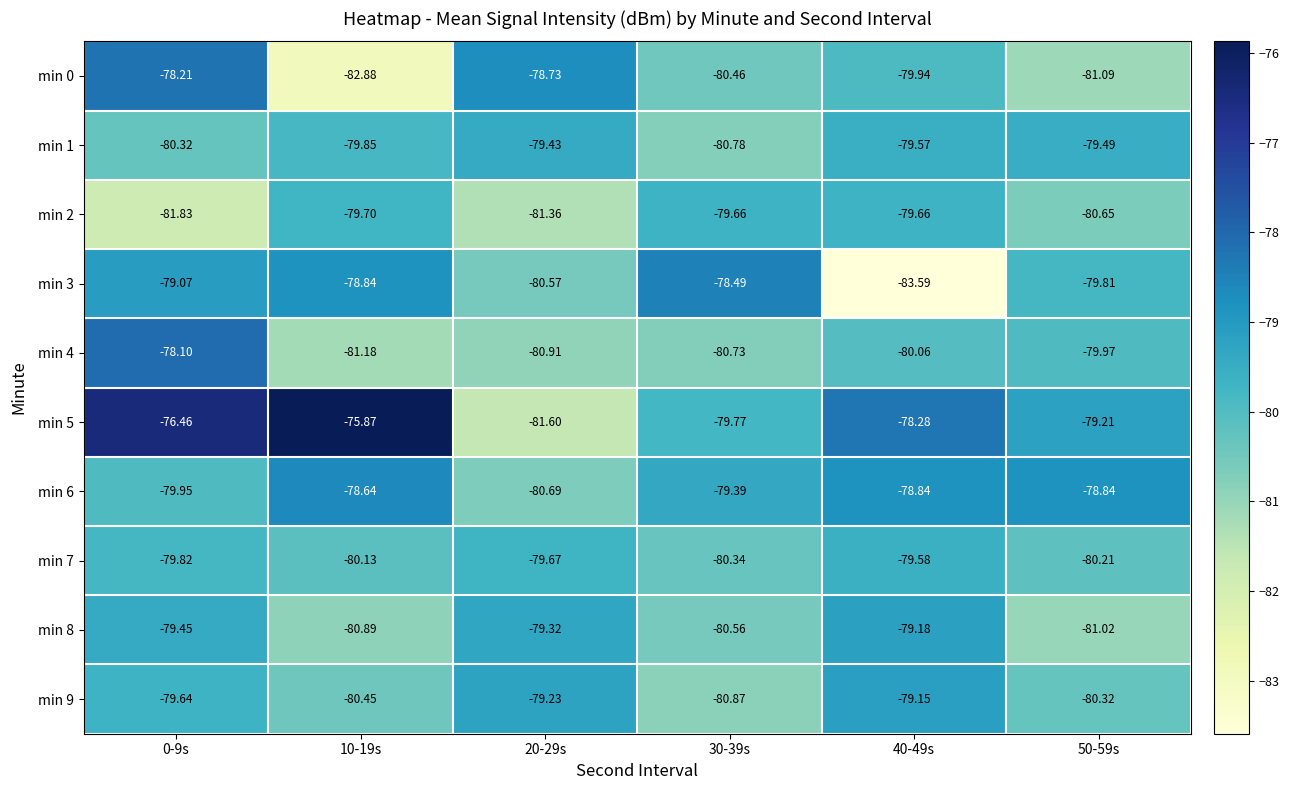

What is the total value across all series at 10-19s?

-798.4